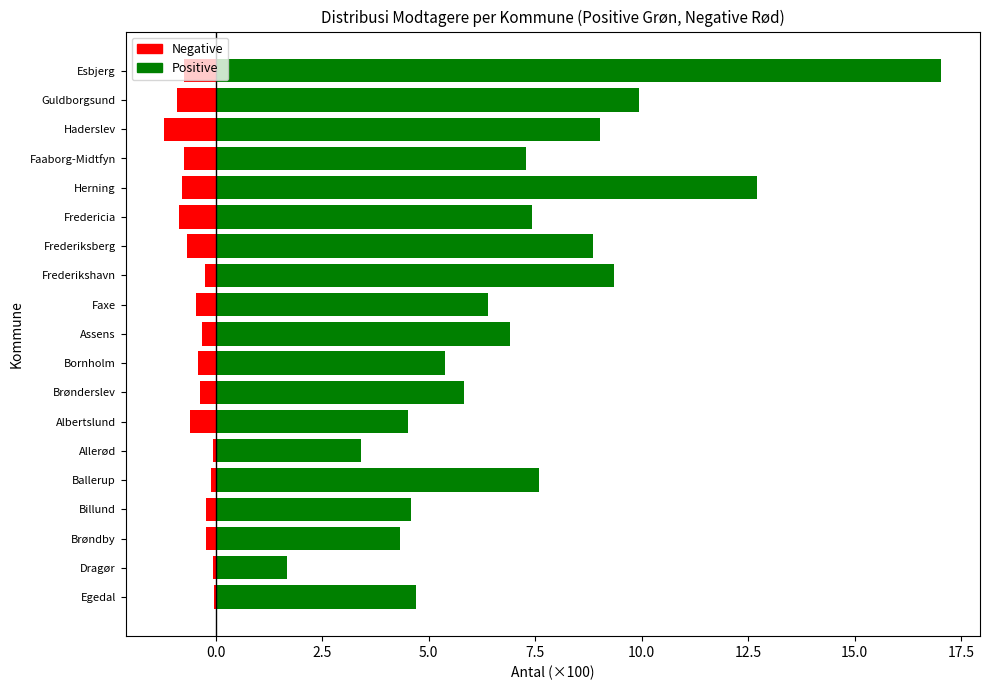

Reading right to left, transcribe all the data shown in this chart.

Negative (Revalidender + Forrevalidender): -0.7	-0.9	-1.2	-0.7	-0.8	-0.9	-0.7	-0.2	-0.5	-0.3	-0.4	-0.4	-0.6	-0.1	-0.1	-0.2	-0.2	-0.1	-0.0
Positive (Sygedagpenge + Ledighedsydelse): 17.0	9.9	9.0	7.3	12.7	7.4	8.9	9.3	6.4	6.9	5.4	5.8	4.5	3.4	7.6	4.6	4.3	1.7	4.7